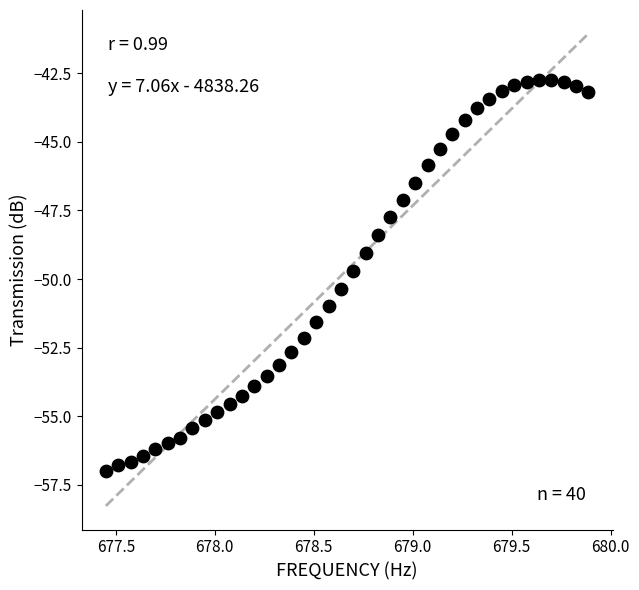

What is the range of Y values (max minus min)?

14.2